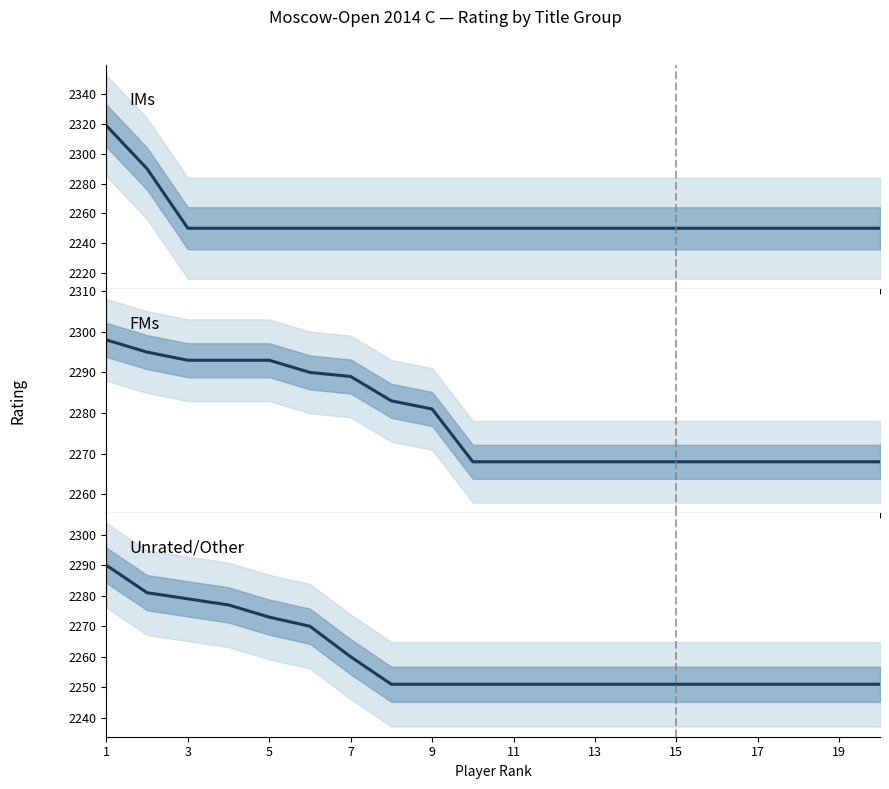

True or false: IMs has more than 0 interior local peaks.

False